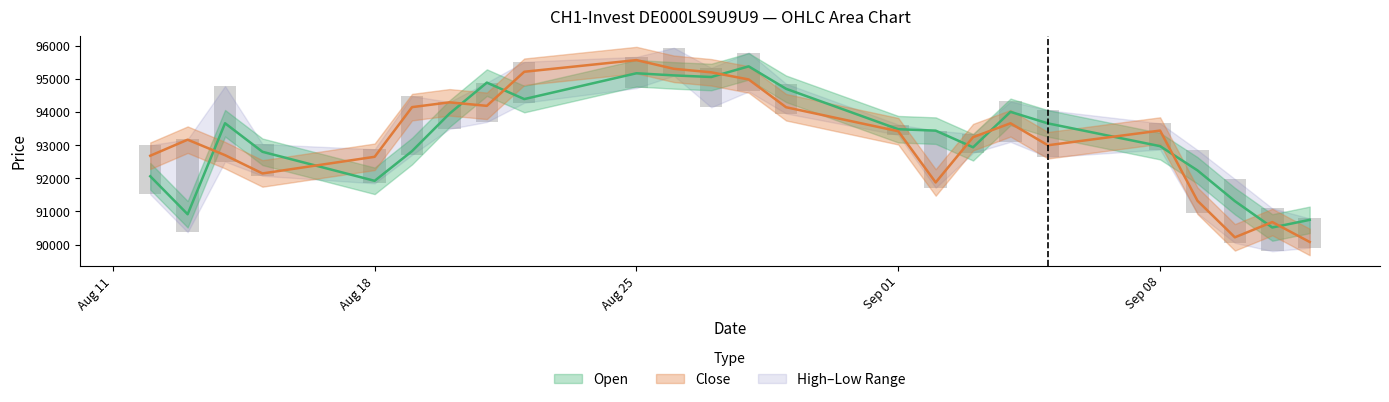

Which label corresponds to the smallest value in the chart?

12.09.2025